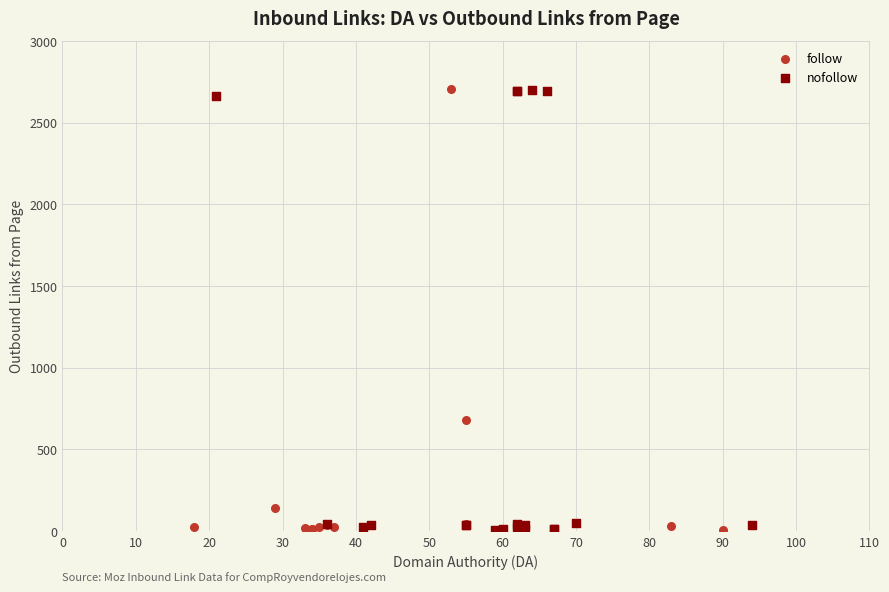

What are all the series names shown in the legend?

follow, nofollow